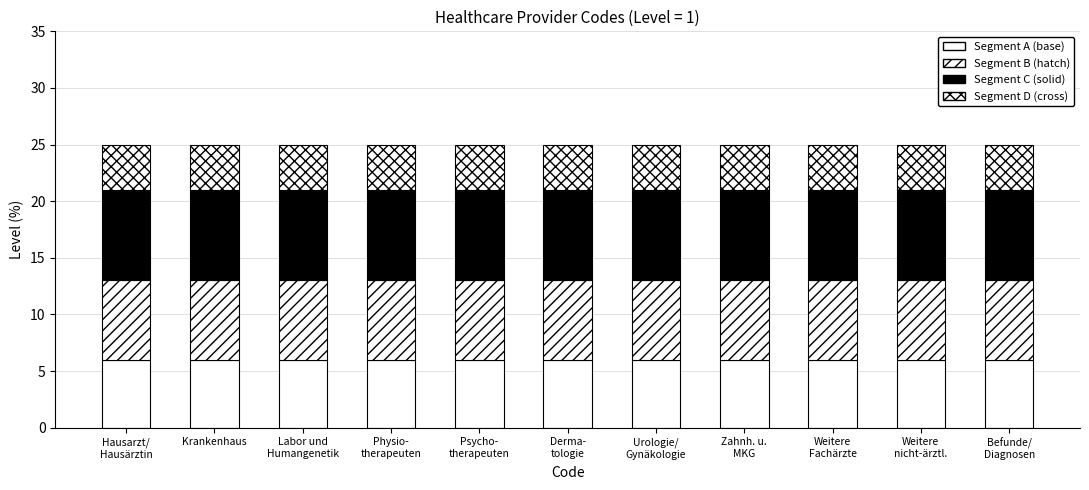

What position from the right is Psycho-
therapeuten?

7